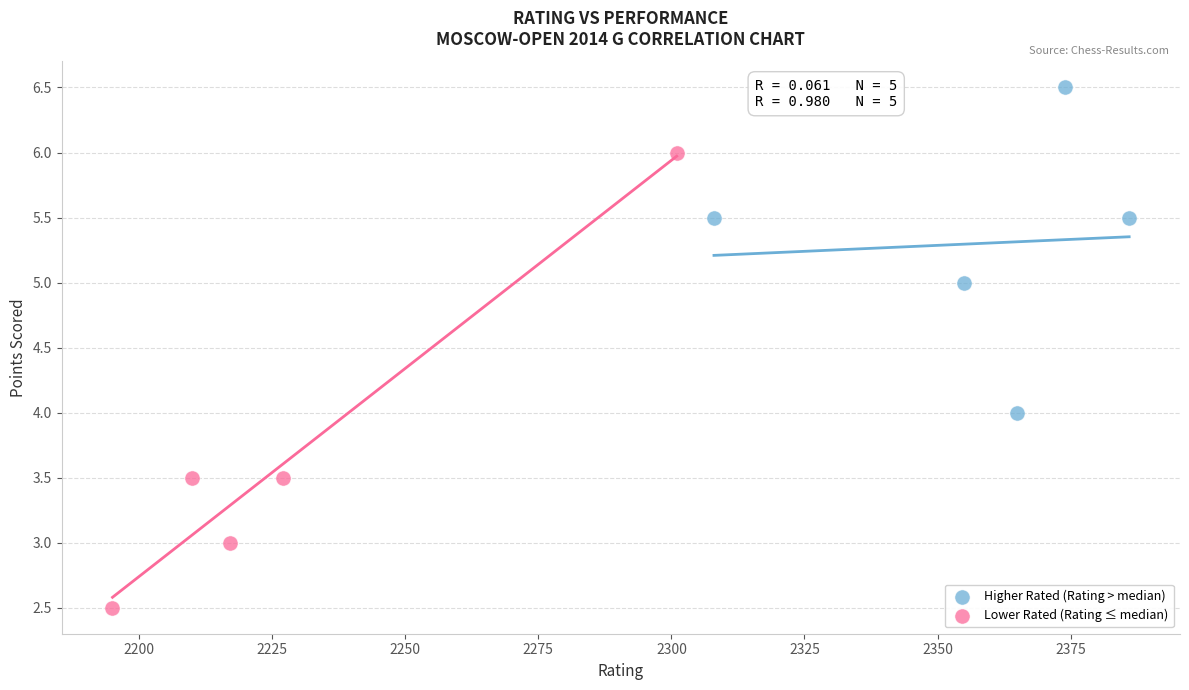

Which series reaches the maximum Y coordinate?

Higher Rated (Rating > median)